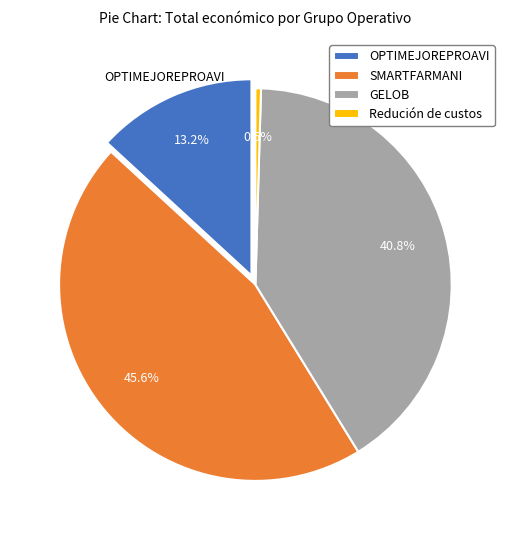

Does OPTIMEJOREPROAVI represent more than half of the total?

No